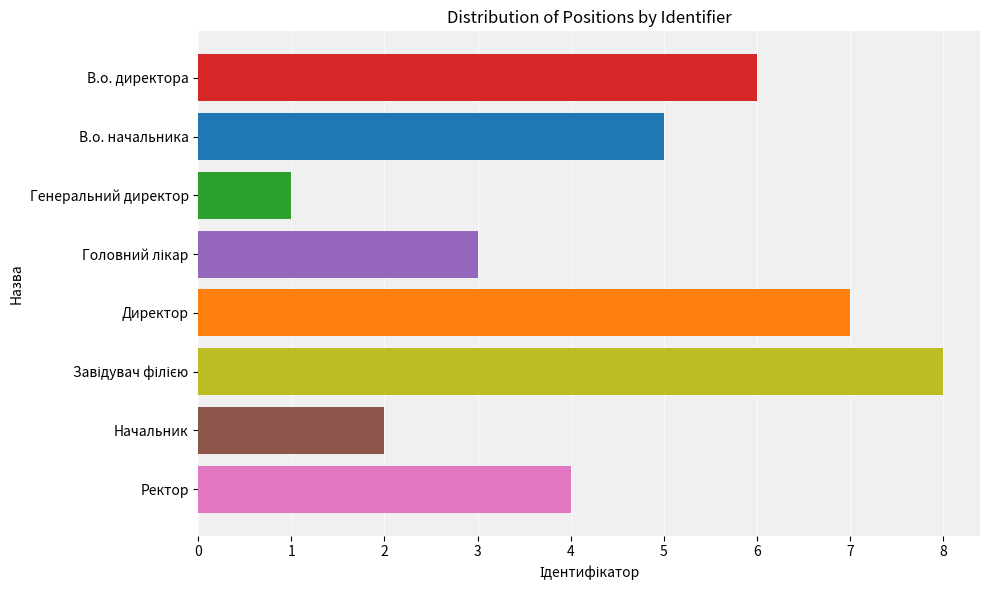

Reading top to bottom, what are all the values shown in this chart?

6	5	1	3	7	8	2	4